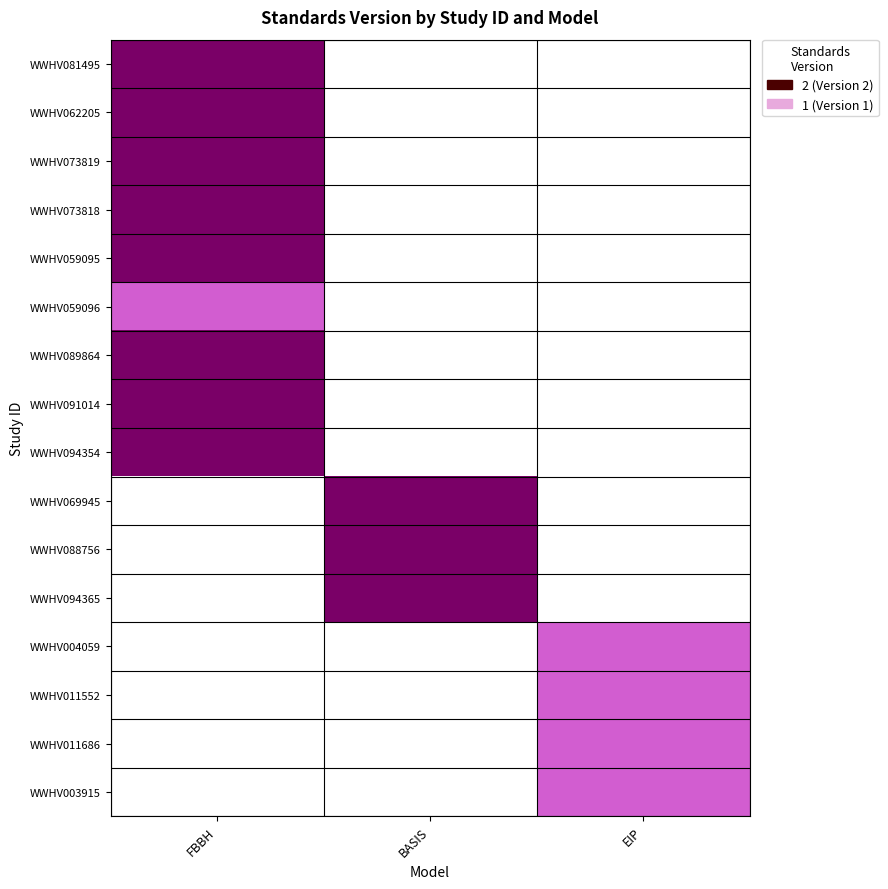

What is the maximum value shown in the chart?

2.0